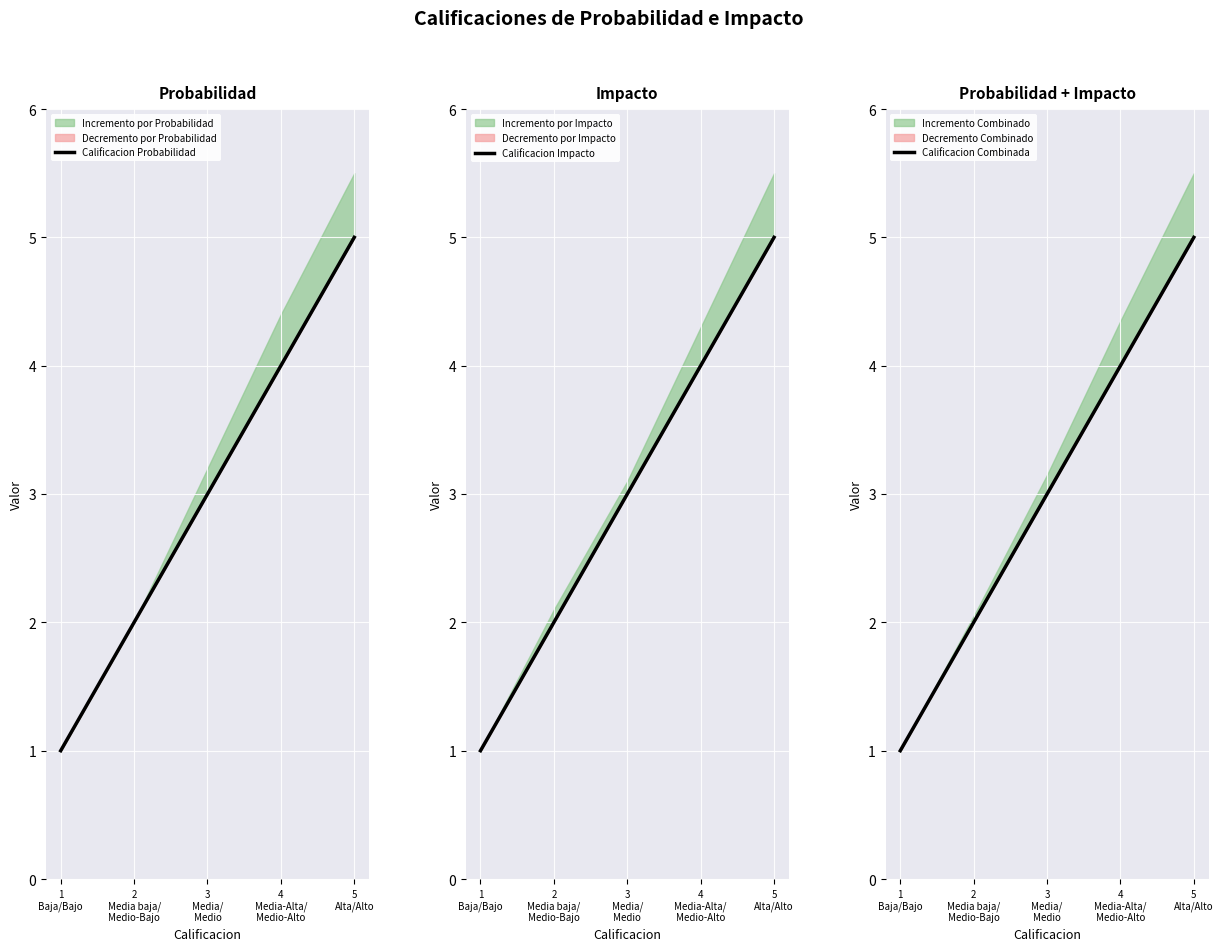

How many data points in Calificacion Combinada are above 3?

2